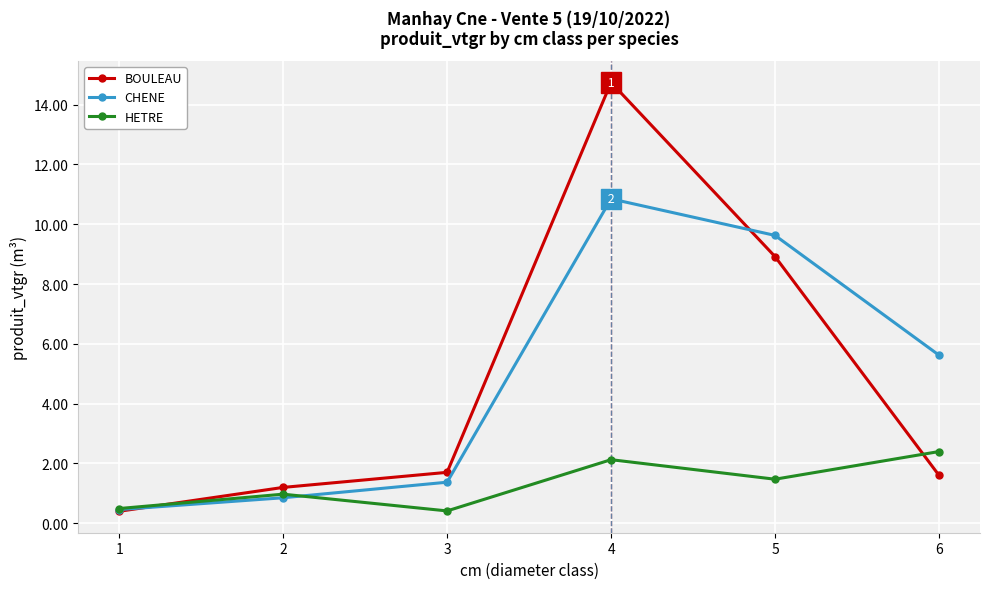

Where is the first local maximum for HETRE?

2